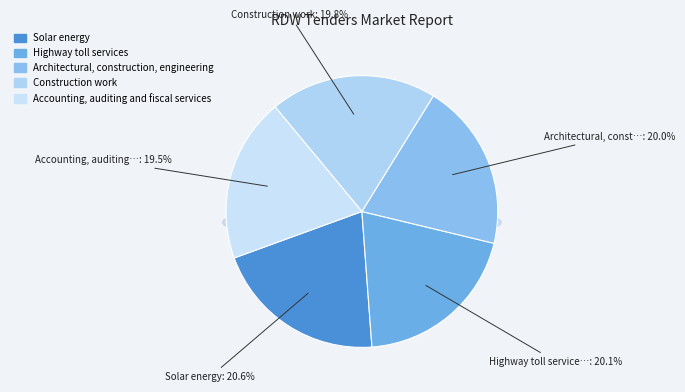

What is the ratio of the value at Solar energy to the value at Highway toll services?

1.0